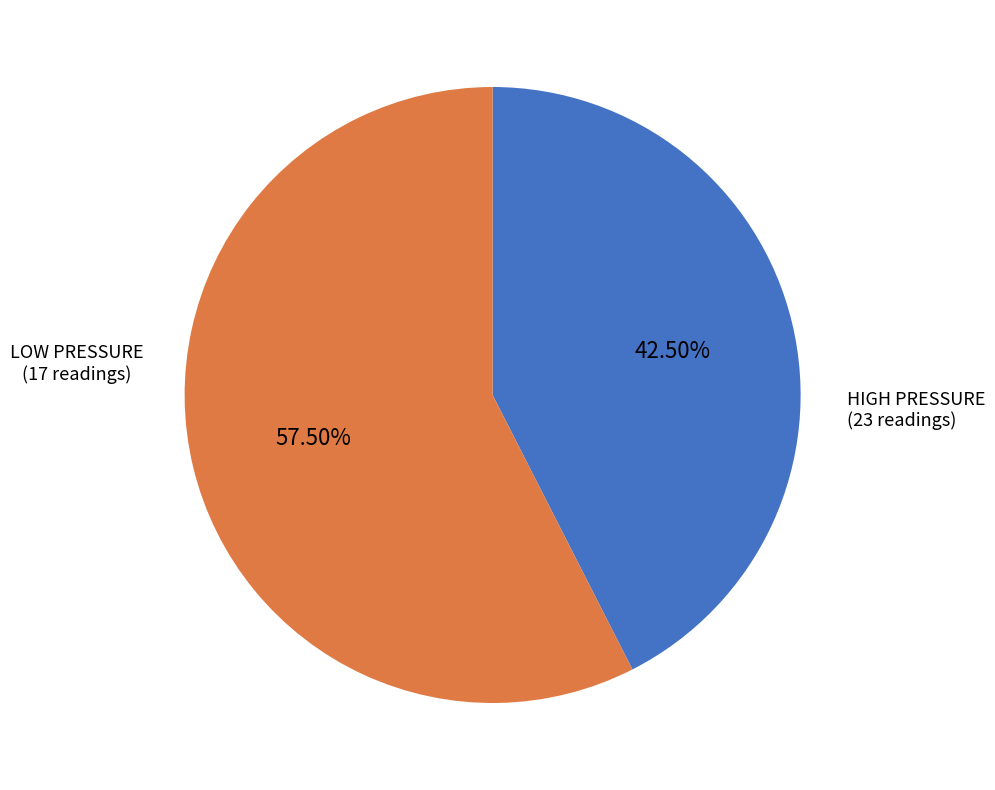

Is there a majority slice in this chart?

Yes